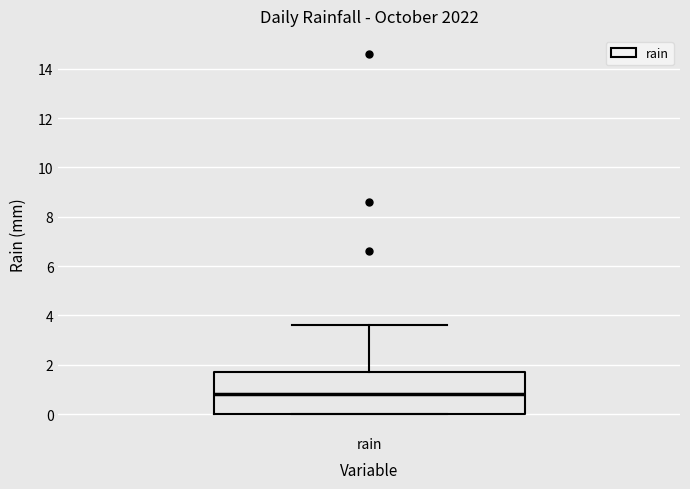

Where does the upper whisker of the box for rain end on the y-axis? The values are not printed on the chart, so give them approximately, as read against the axis.

3.6